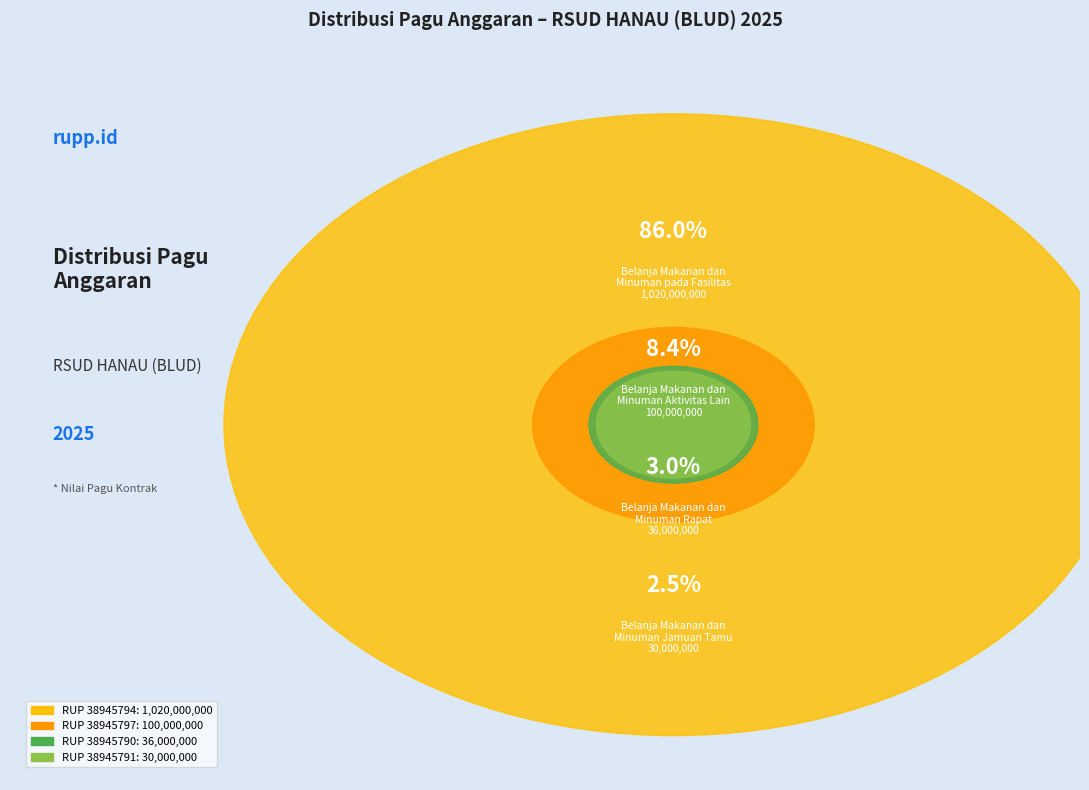

How many segments does this pie chart have?

4